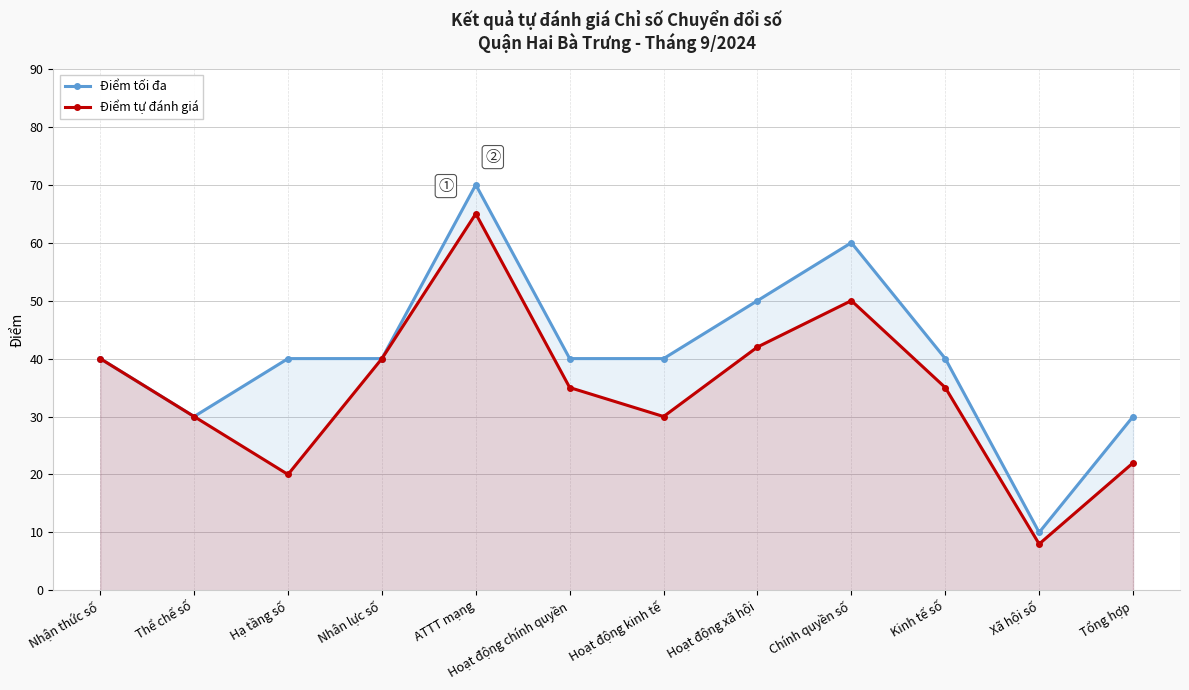

What is the label of the 7th point from the right?

Hoạt động chính quyền